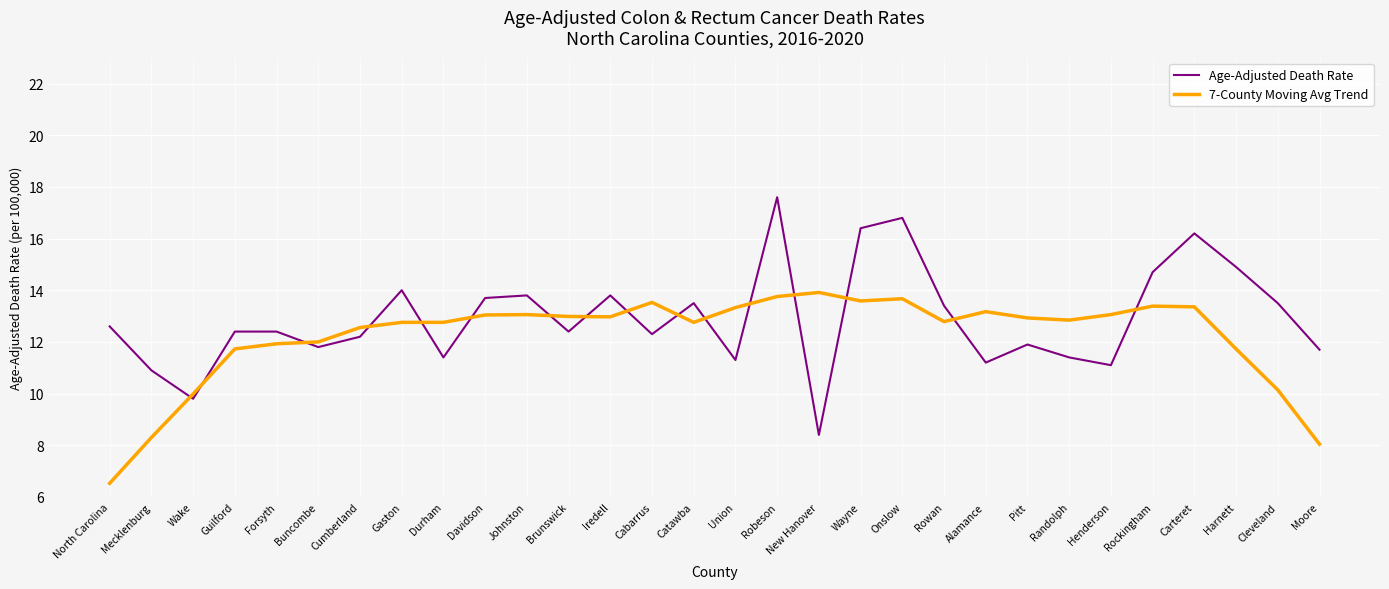

Rank the series at Cleveland from highest to lowest value.

Age-Adjusted Death Rate, 7-County Moving Avg Trend